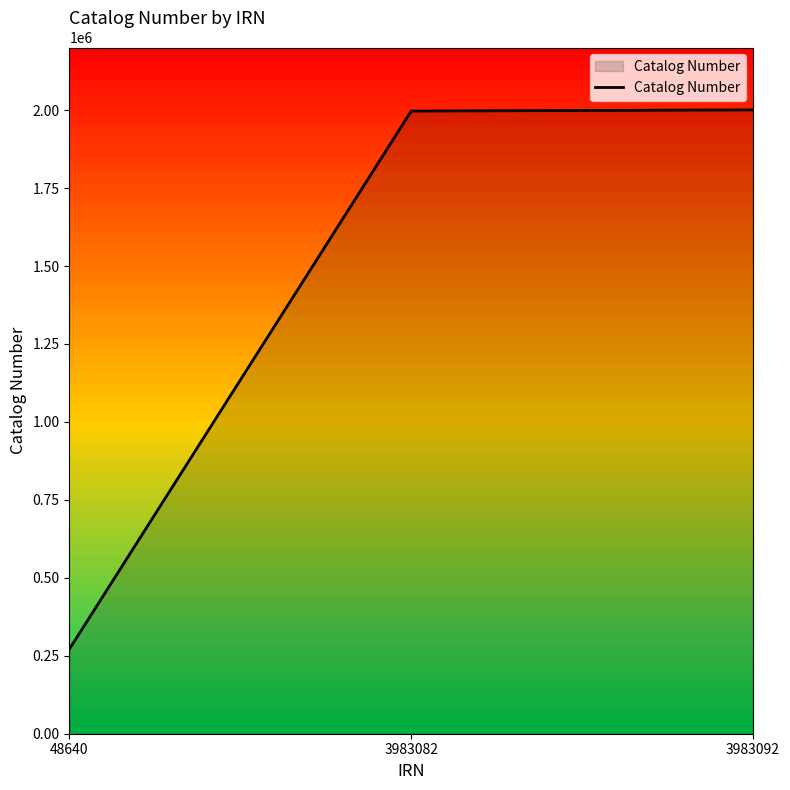

What is the greatest value displayed?

2000700